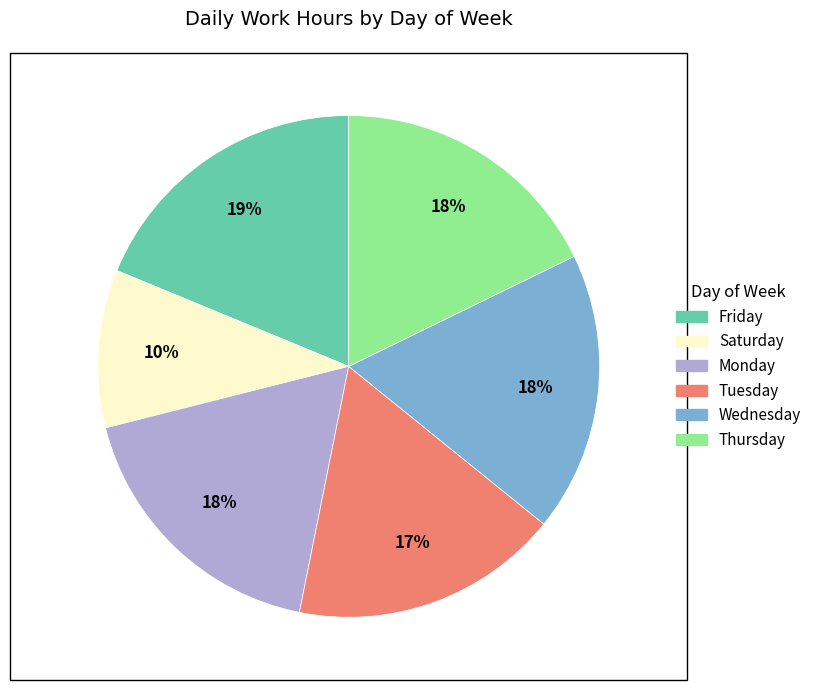

Does any single category account for the majority?

No